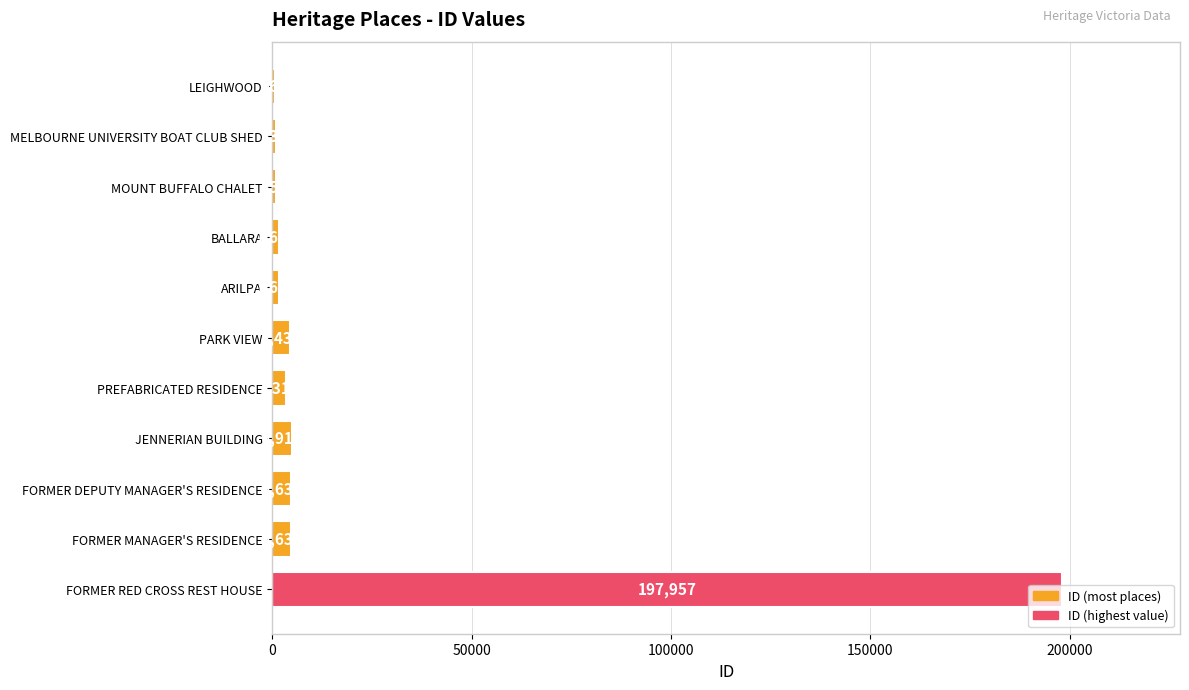

What is the sum of all values?

225600